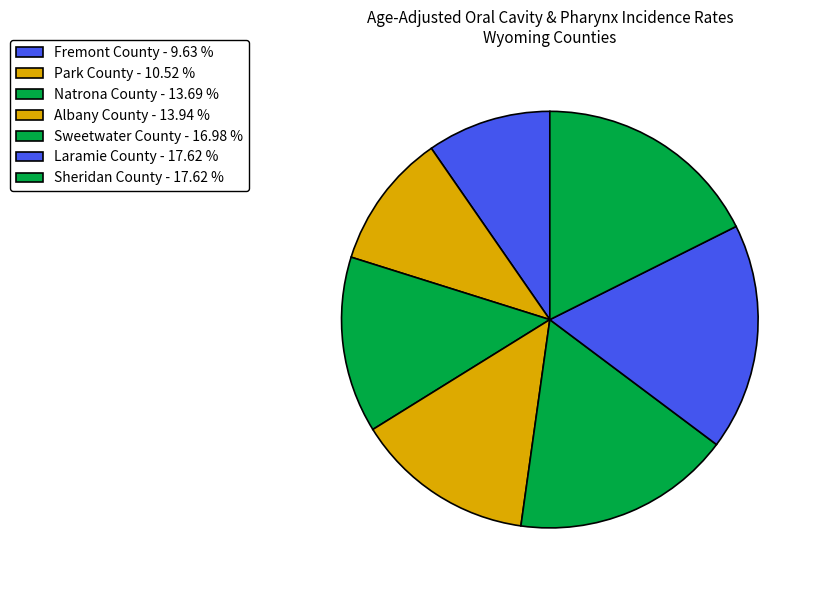

Does Fremont County represent more than half of the total?

No